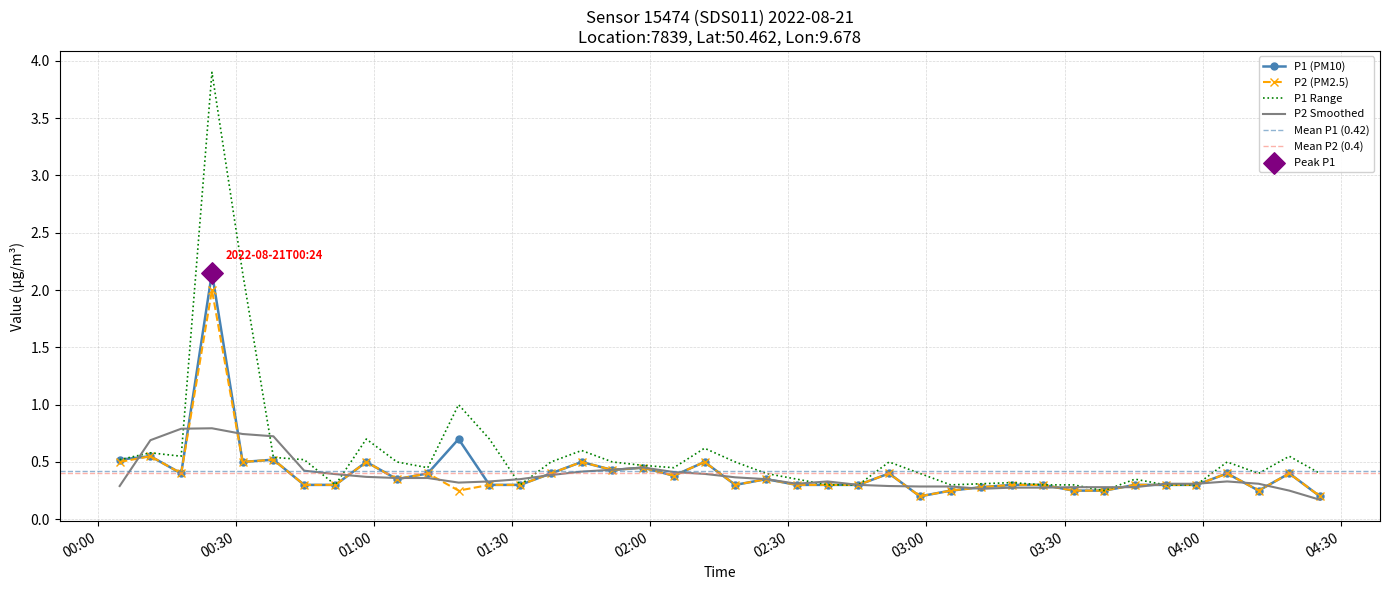

Is the value of P1 at 2022-08-21T04:05:20 greater than the value of P2 at 2022-08-21T01:58:26?

No